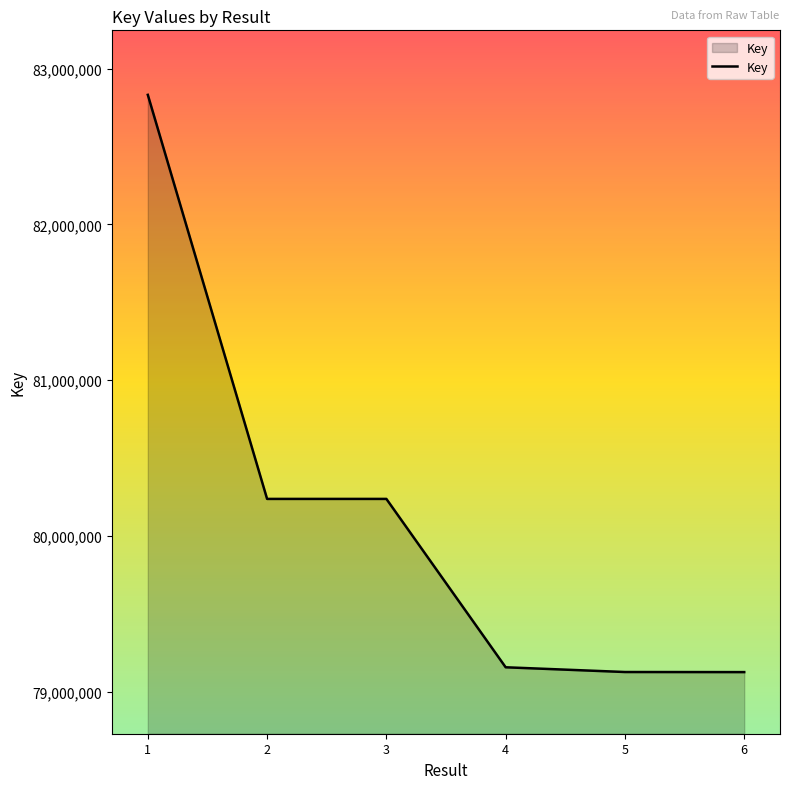

What is the maximum value shown in the chart?

82831197